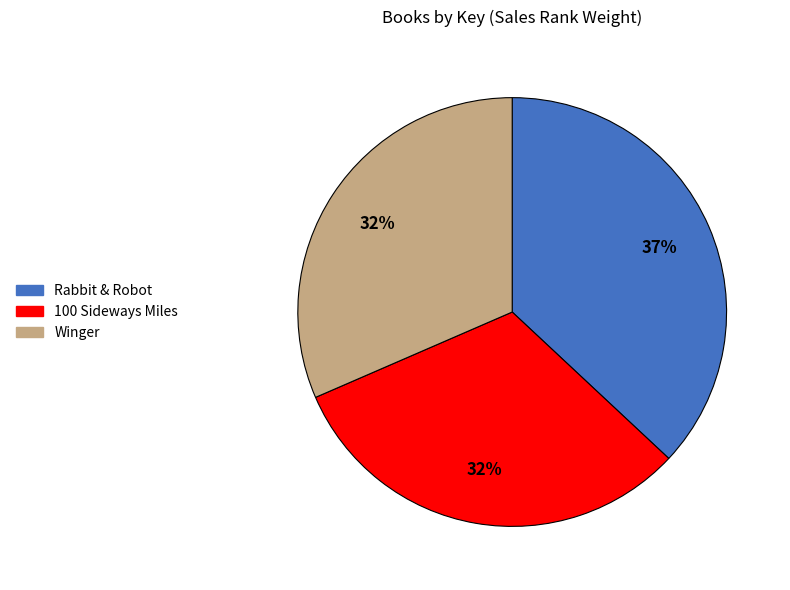

How many slices are in this pie chart?

3